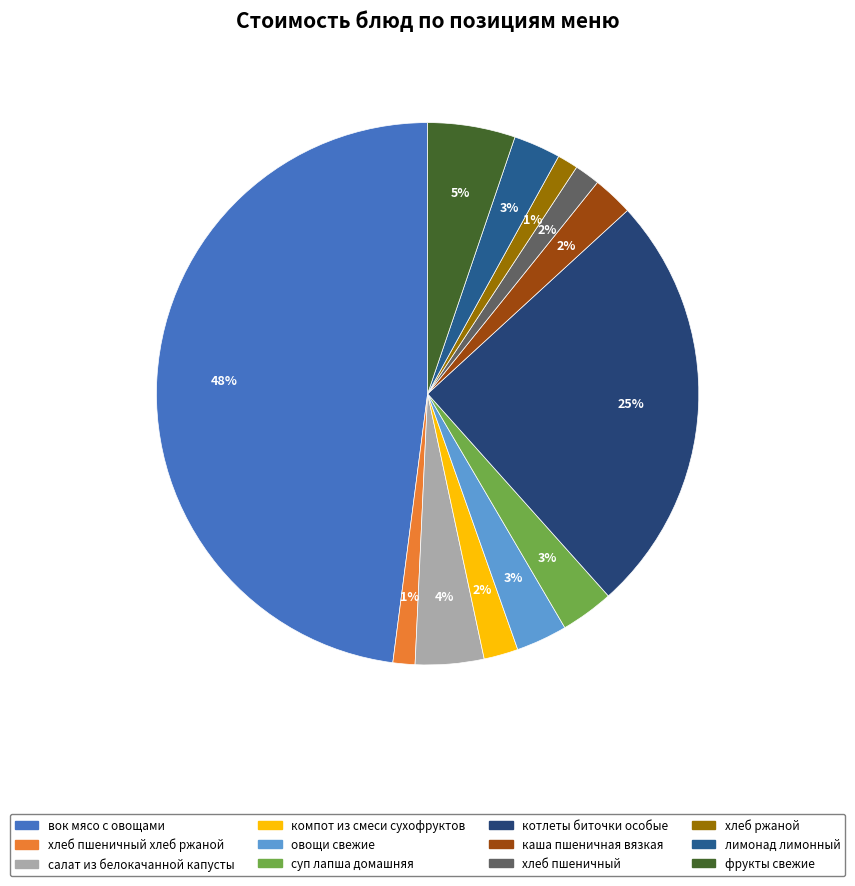

How many segments does this pie chart have?

12